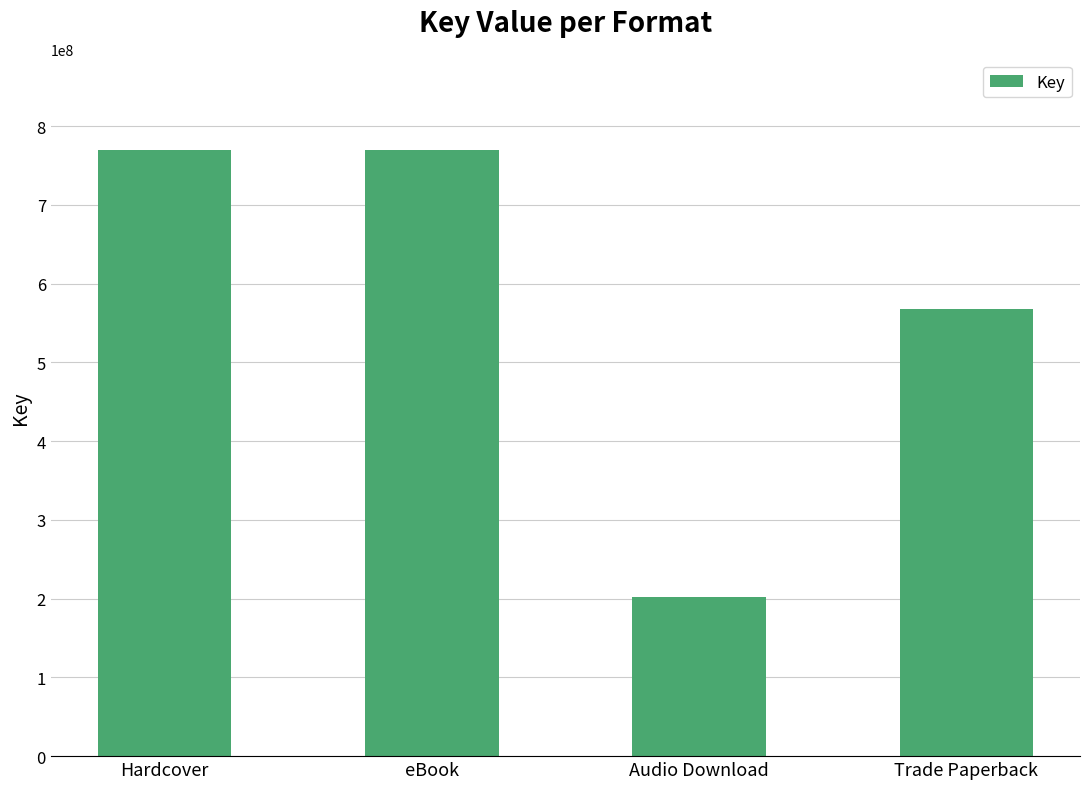

What is the sum of all values?

2309895318